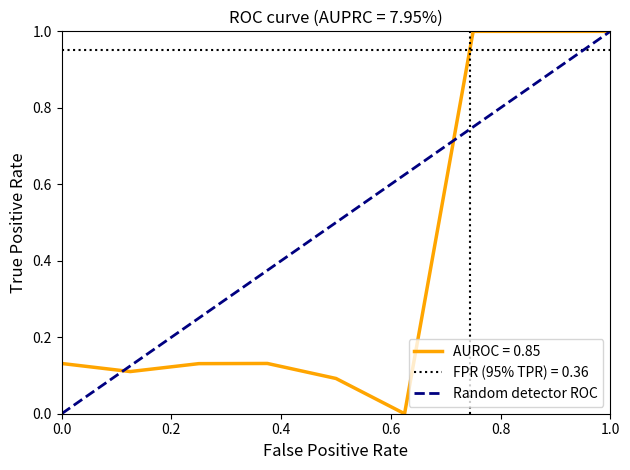

The AUROC = 0.85 series shows 1.0 at 1.0. True or false?

True